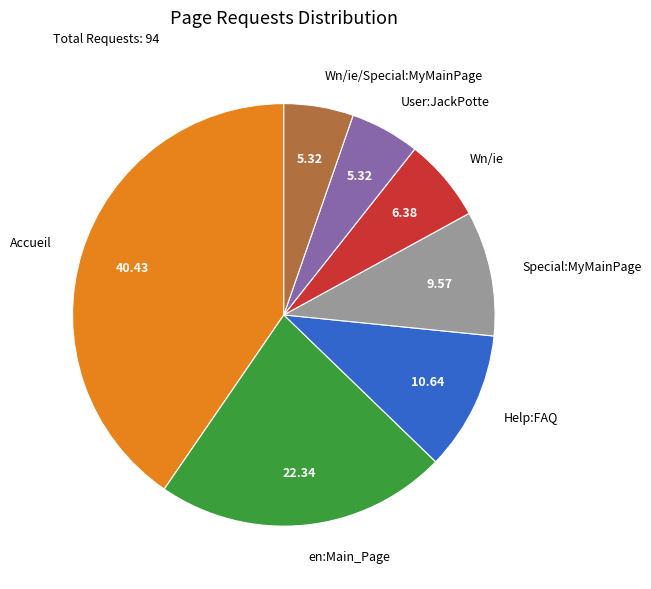

Is the sum of en:Main_Page and Help:FAQ greater than half?

No